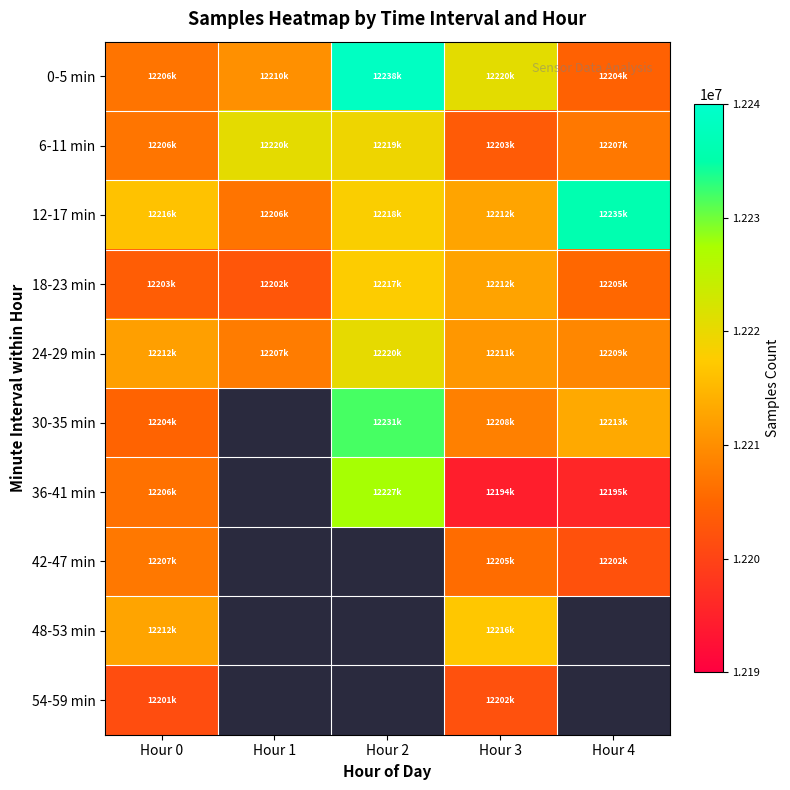

What is the difference between the 24-29 min values at Hour 0 and Hour 4?

2999.0